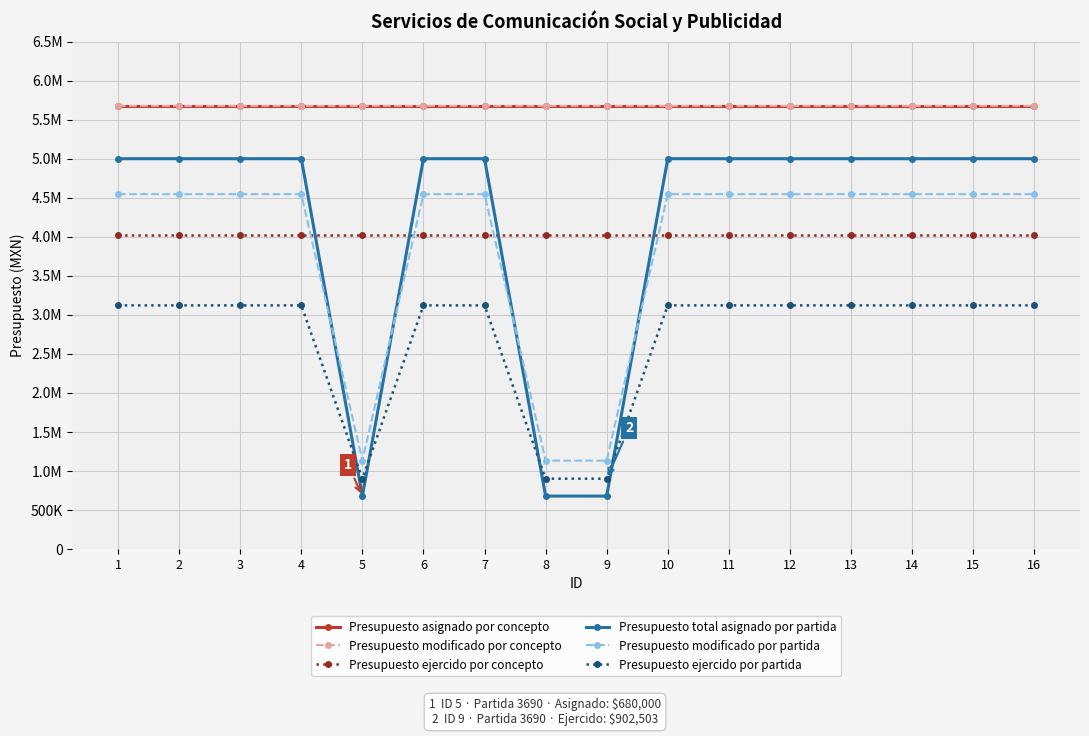

Does the chart have visible grid lines?

Yes